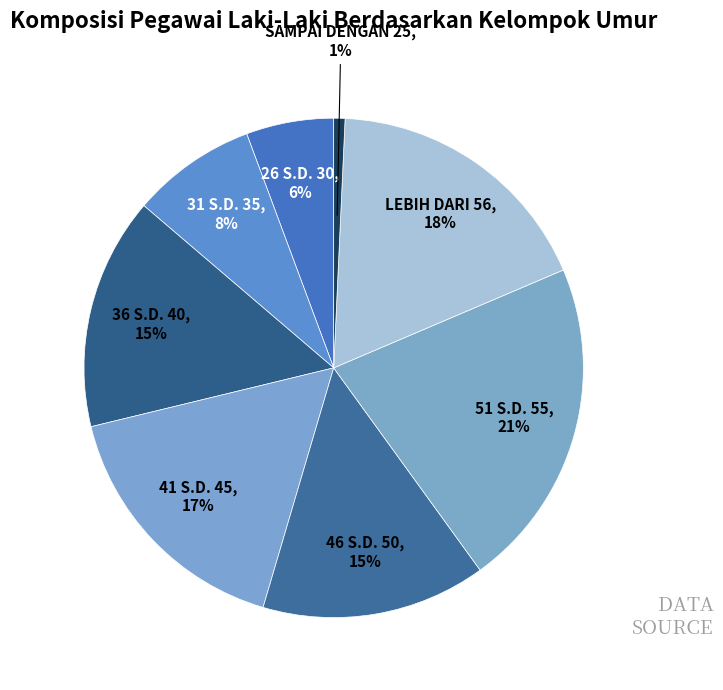

Between 41 S.D. 45 and 36 S.D. 40, which is larger?

41 S.D. 45